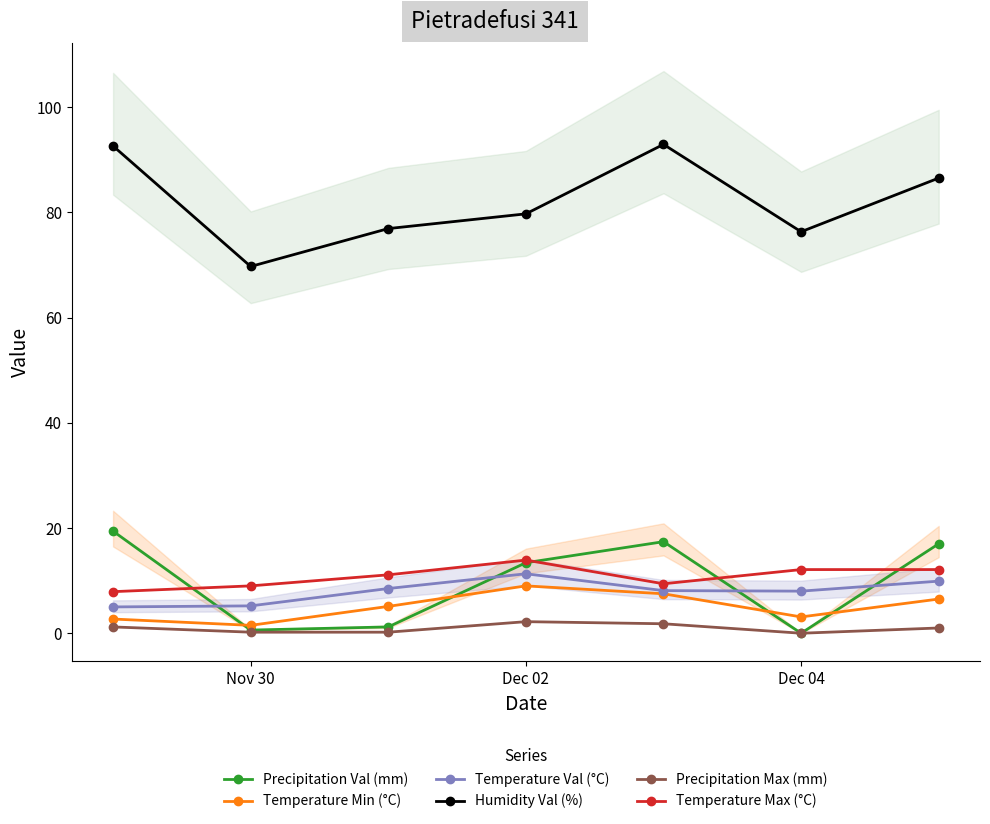

Reading left to right, extract all data points from this chart.

Precipitation Val (mm): 19.4	0.6	1.2	13.4	17.4	0.0	17.0
Temperature Min (°C): 2.7	1.5	5.1	9.0	7.5	3.1	6.5
Temperature Val (°C): 5.0	5.2	8.5	11.3	8.1	8.0	9.9
Humidity Val (%): 92.6	69.7	76.9	79.7	92.9	76.3	86.5
Precipitation Max (mm): 1.2	0.2	0.2	2.2	1.8	0.0	1.0
Temperature Max (°C): 7.9	9.0	11.1	13.9	9.4	12.1	12.1